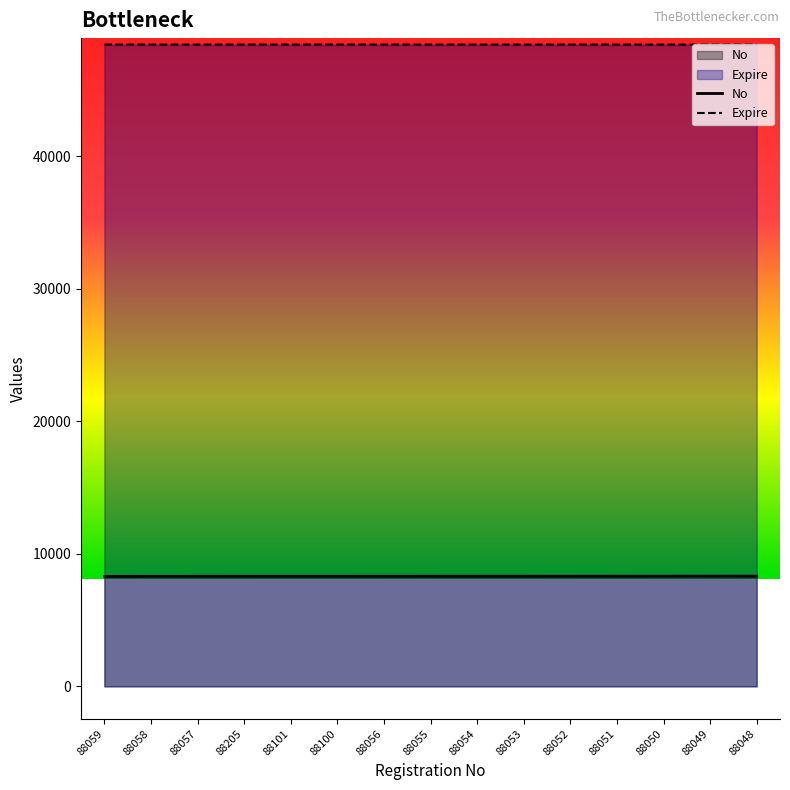

What is the label of the 7th point from the left?

88056